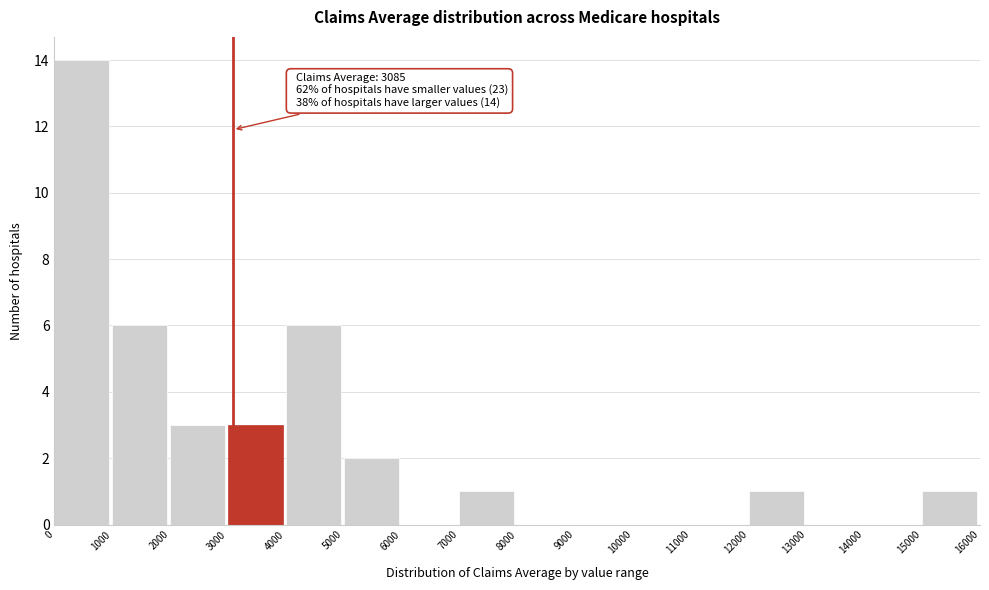

Over which range of the x-axis is the bar tallest?

0 to 1000